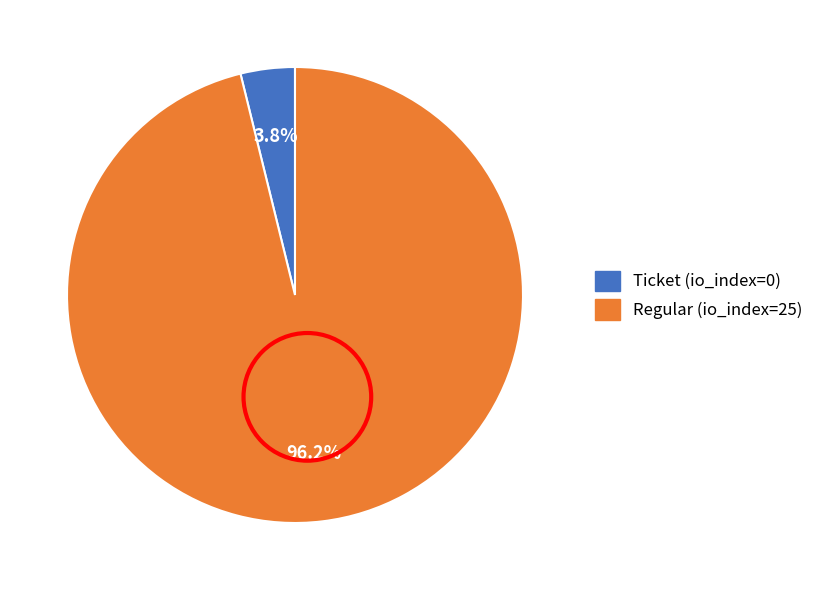

To the nearest percent, what portion does Regular (io_index=25) represent?

96%